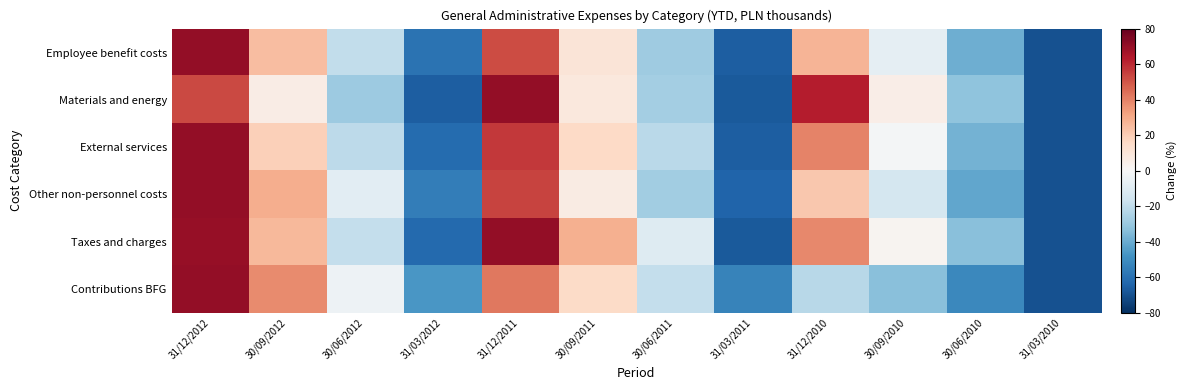

What is the smallest value displayed?

-70.0